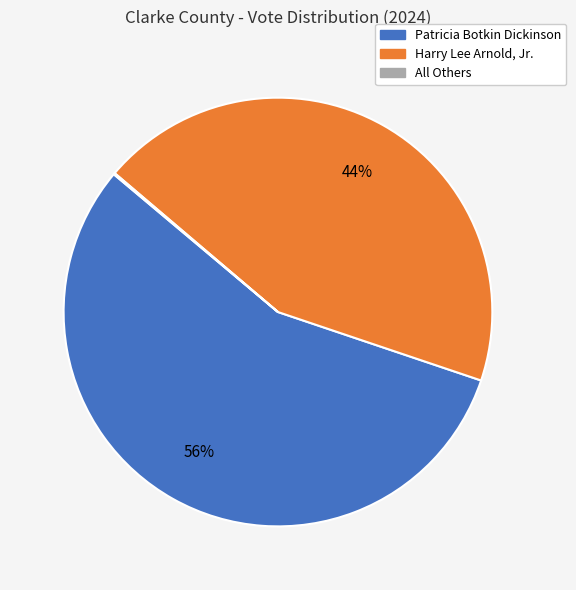

To the nearest percent, what portion does Patricia Botkin Dickinson represent?

56%